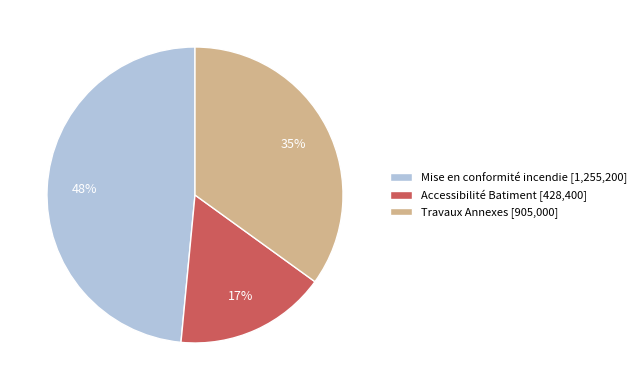

How many segments does this pie chart have?

3